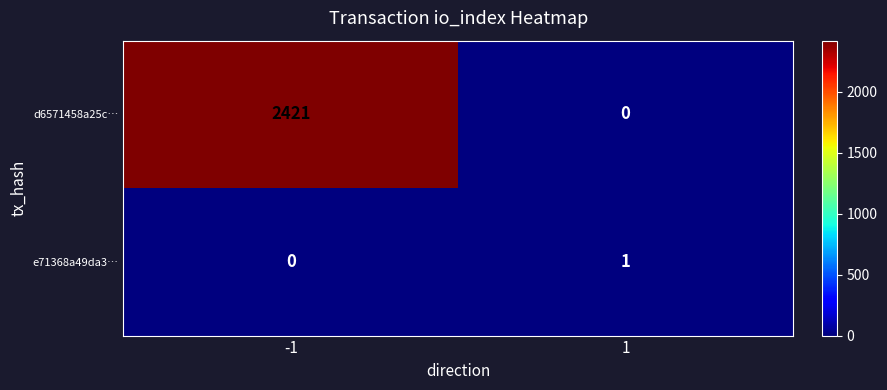

Reading right to left, extract all data points from this chart.

d6571458a25c…: 1=0	-1=2421
e71368a49da3…: 1=1	-1=0